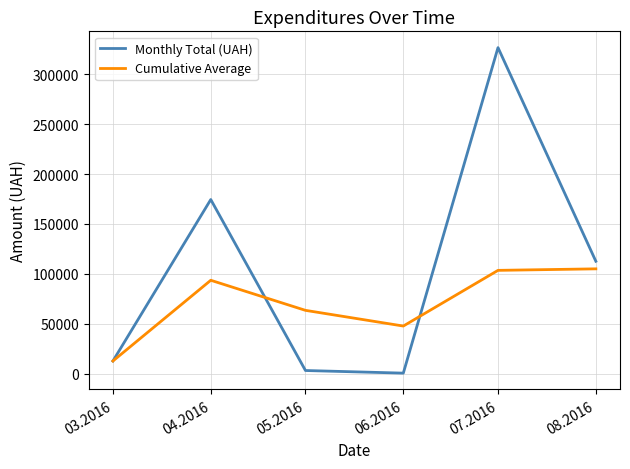

List the series in order of their overall mean, lowest first.

Cumulative Average, Monthly Total (UAH)